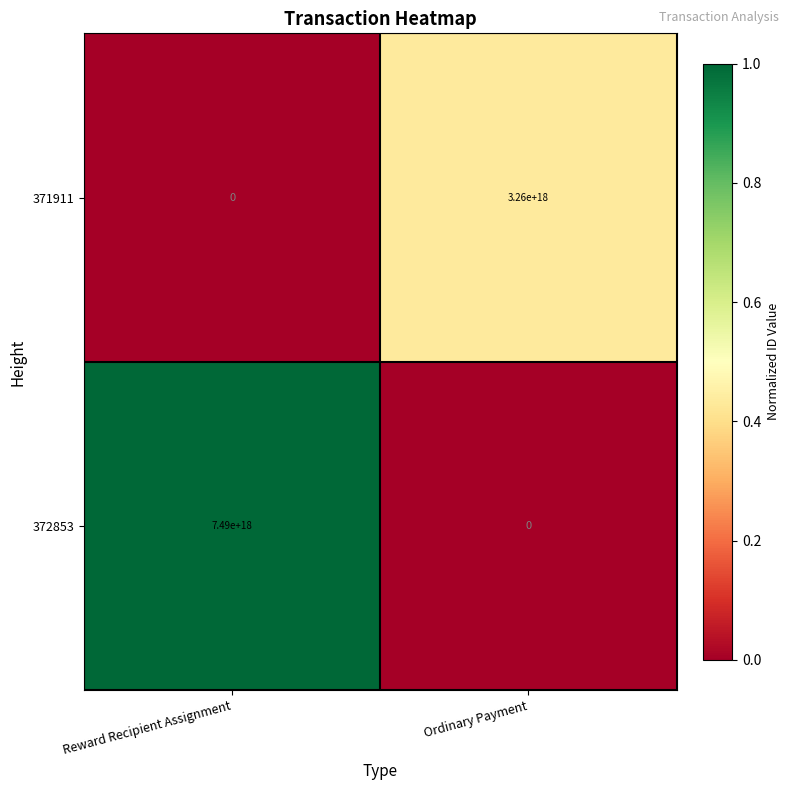

Which series has the widest spread of values?

372853